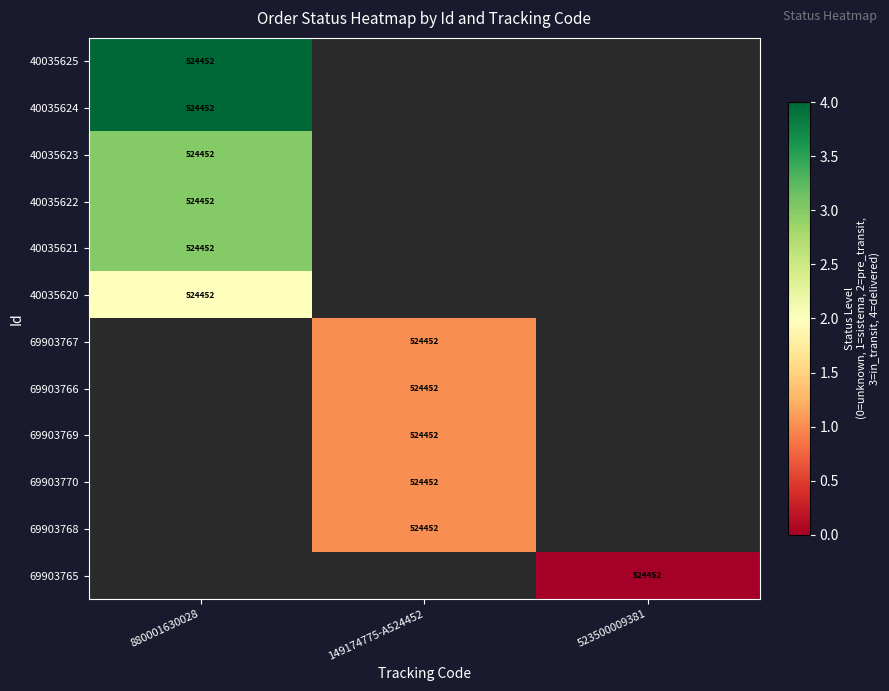

What is the greatest value displayed?

4.0